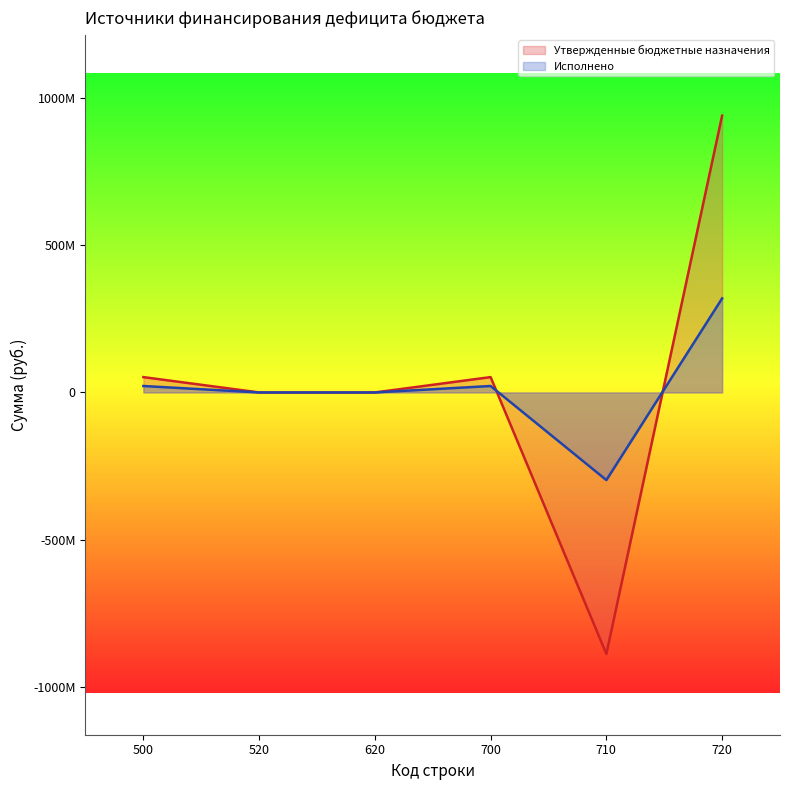

Reading left to right, transcribe all the data shown in this chart.

Утвержденные бюджетные назначения: 500=52109550.1	520=0.0	620=0.0	700=52109550.1	710=-888030878.7	720=940140428.8
Исполнено: 500=21902033.7	520=0.0	620=0.0	700=21902033.7	710=-297468132.5	720=319370166.1